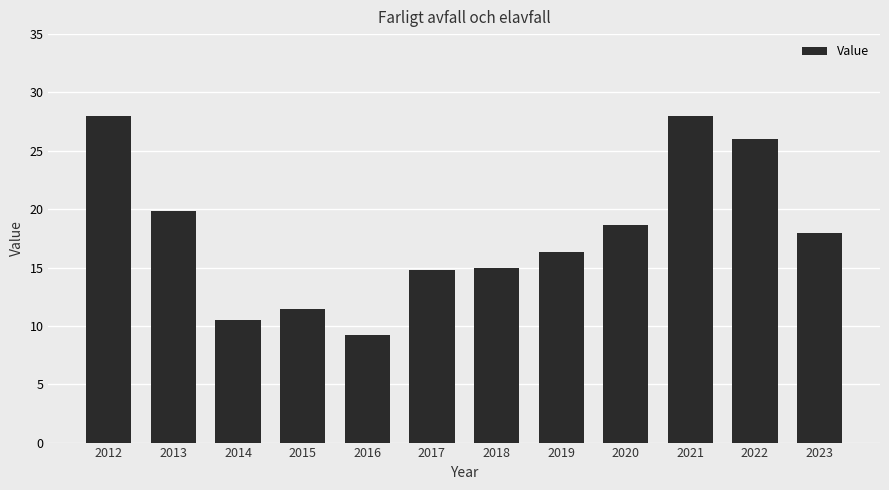

What is the value of the 5th bar from the left?

9.2